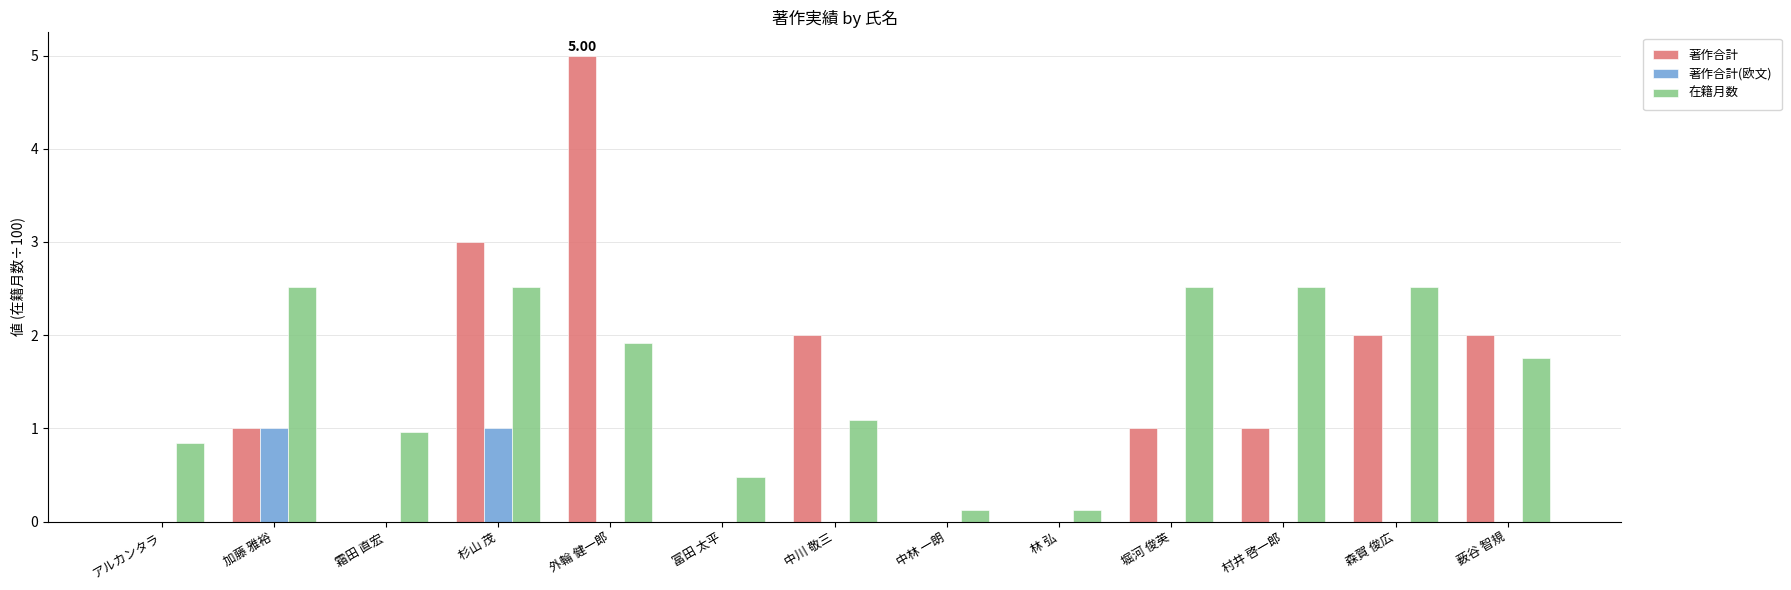

At which category is the sum across all series the highest?

外輪 健一郎